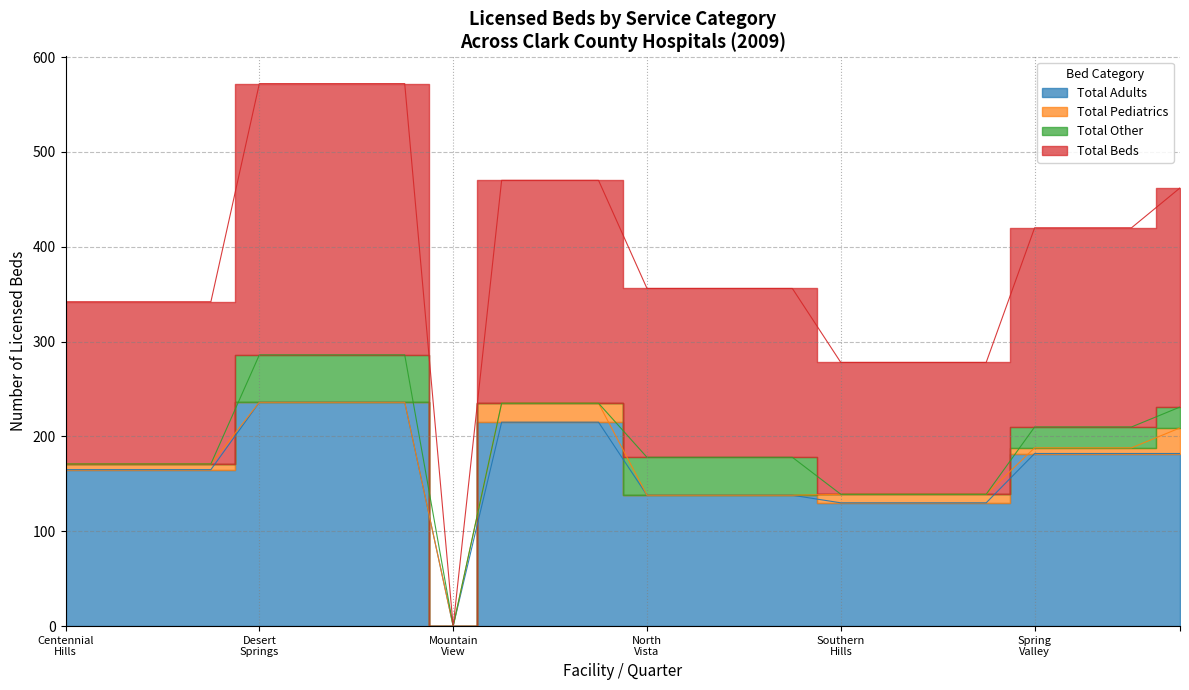

The value of Total Beds at 23 is 393. True or false?

False